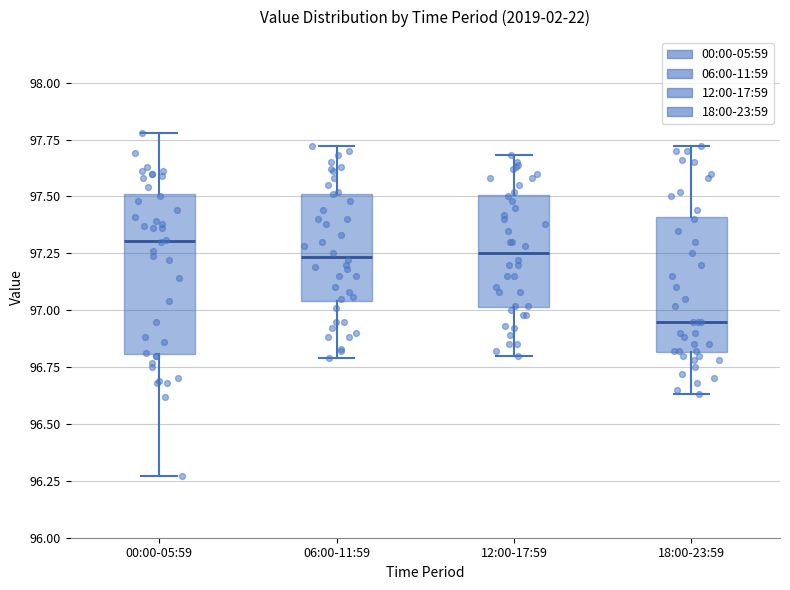

Comparing the boxes themselves (not the whiskers), which one is the tallest?

00:00-05:59